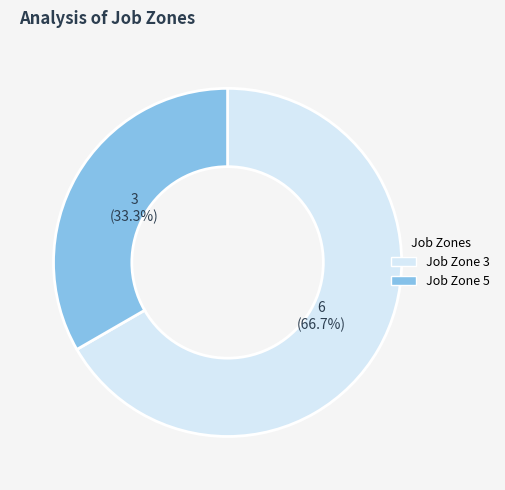

Combined, do Job Zone 5 and Job Zone 3 account for over 50%?

Yes